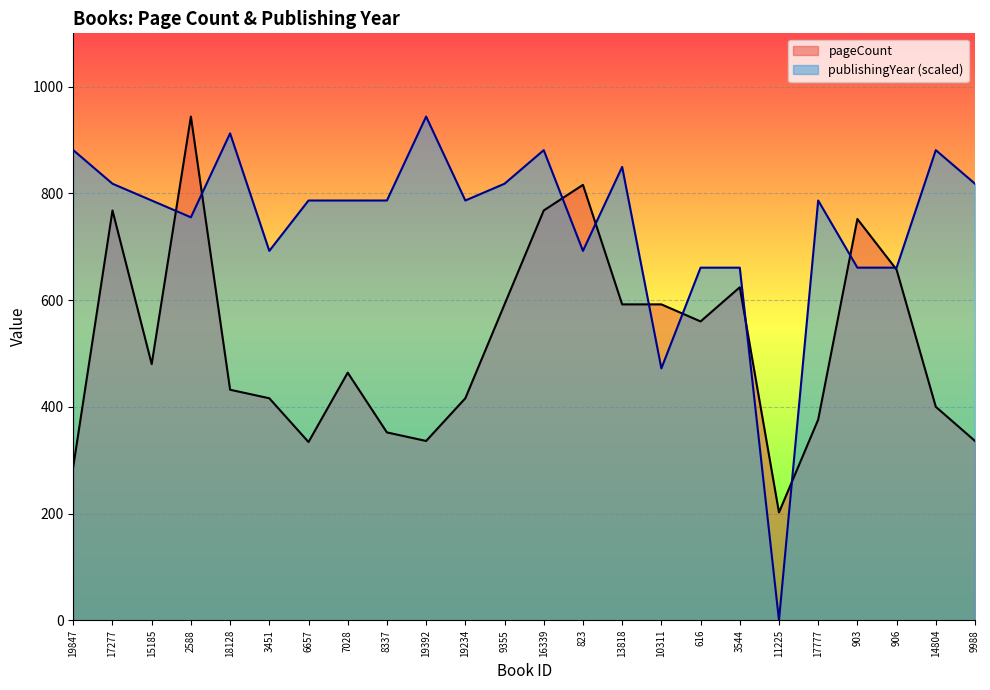

Which has a higher value, 17277 or 2588?

2588